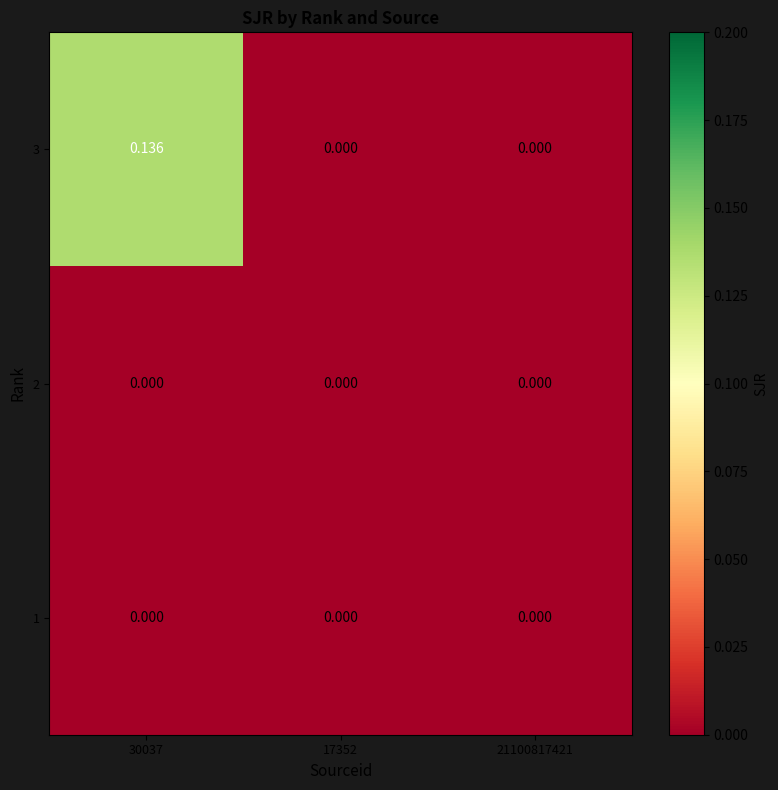

Reading right to left, what are all the values shown in this chart?

3: 21100817421=0.0	17352=0.0	30037=0.1
2: 21100817421=0.0	17352=0.0	30037=0.0
1: 21100817421=0.0	17352=0.0	30037=0.0